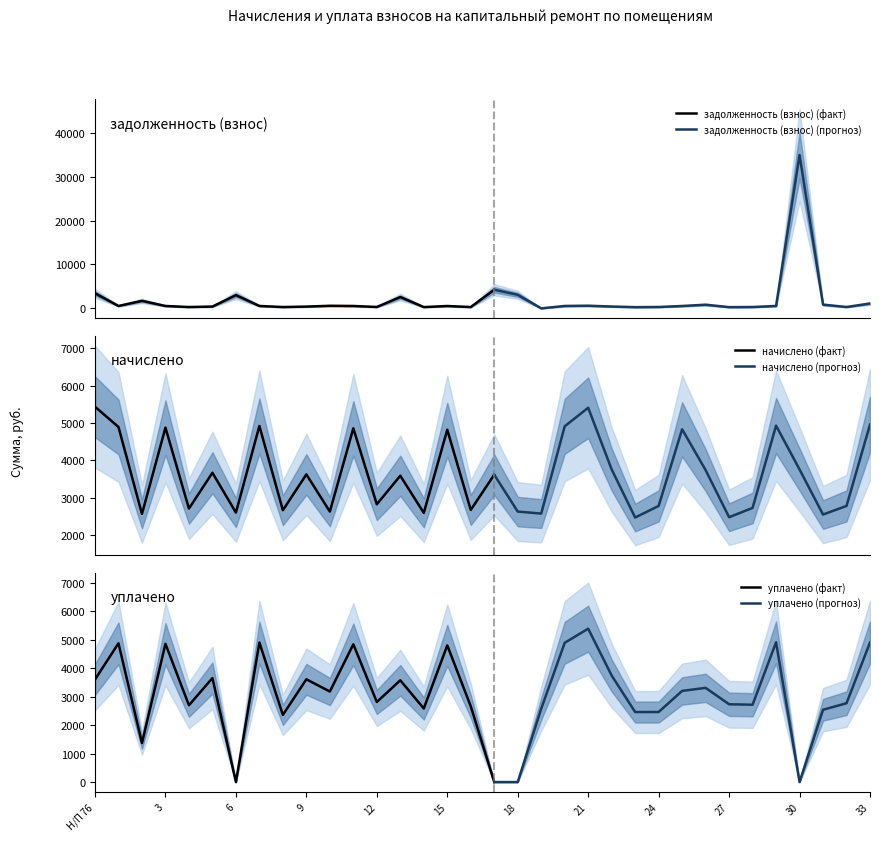

At which category does the chart reach its minimum across all series?

19